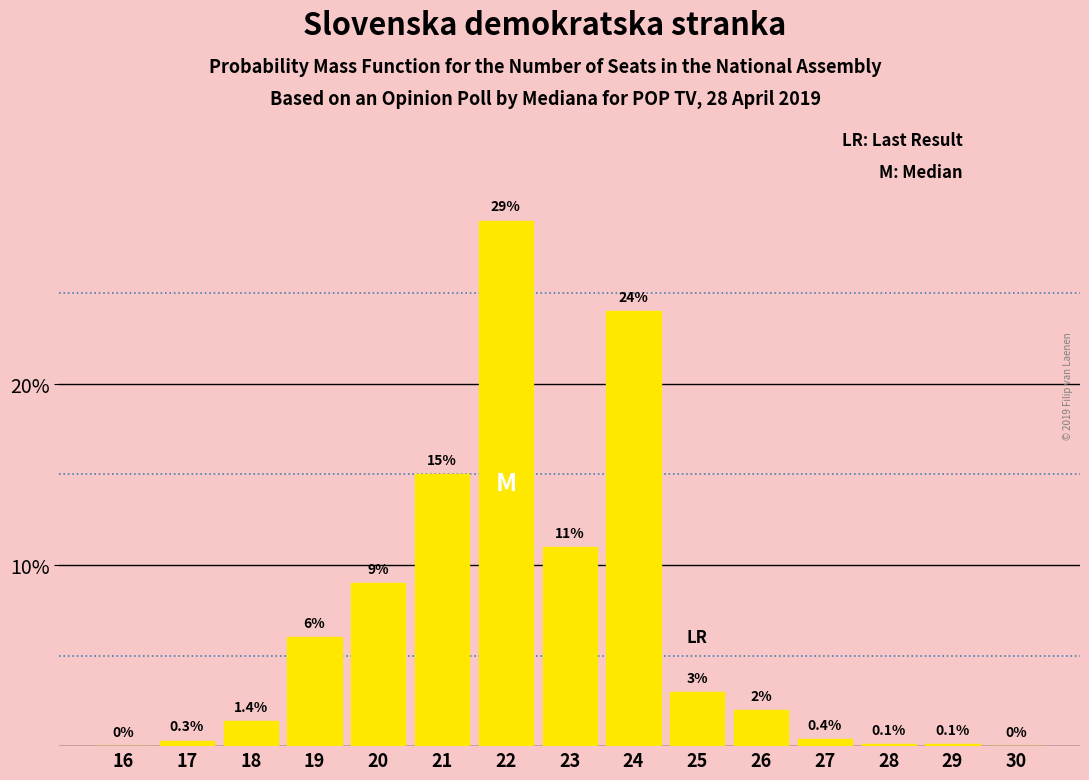

Reading left to right, transcribe all the data shown in this chart.

16=0.0	17=0.3	18=1.4	19=6.0	20=9.0	21=15.0	22=29.0	23=11.0	24=24.0	25=3.0	26=2.0	27=0.4	28=0.1	29=0.1	30=0.0